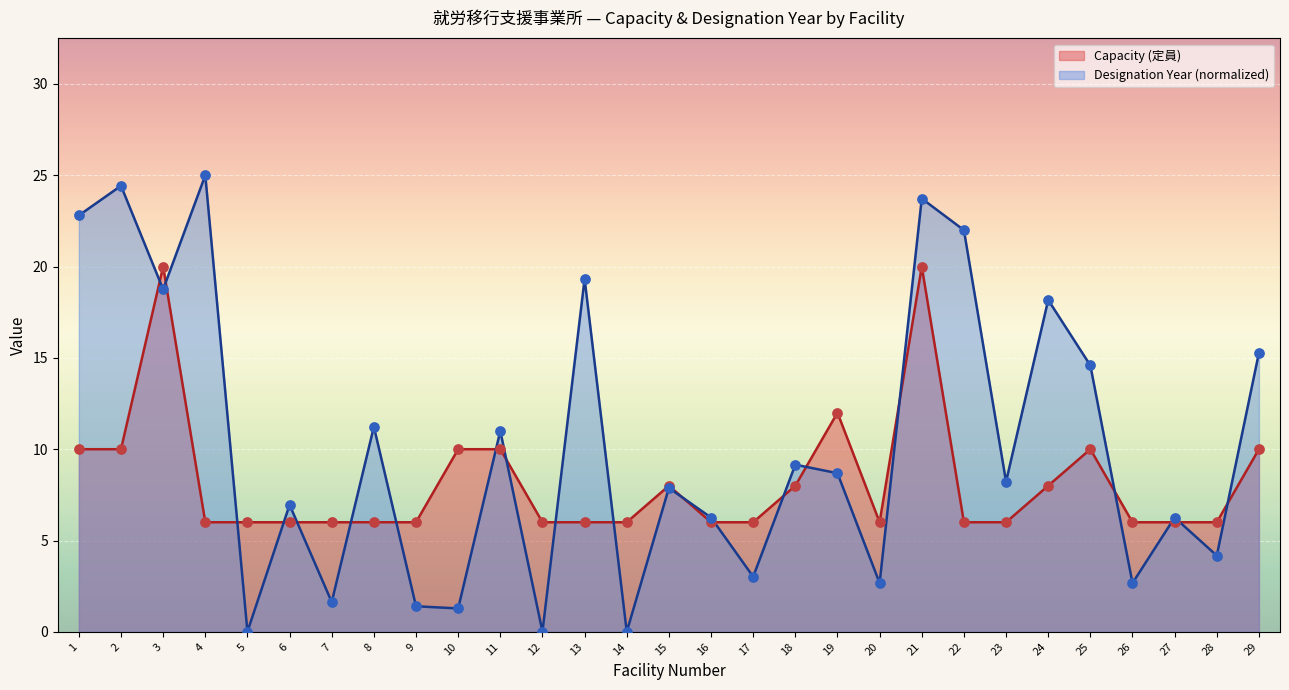

At how many categories does at least one series exceed 16?

8